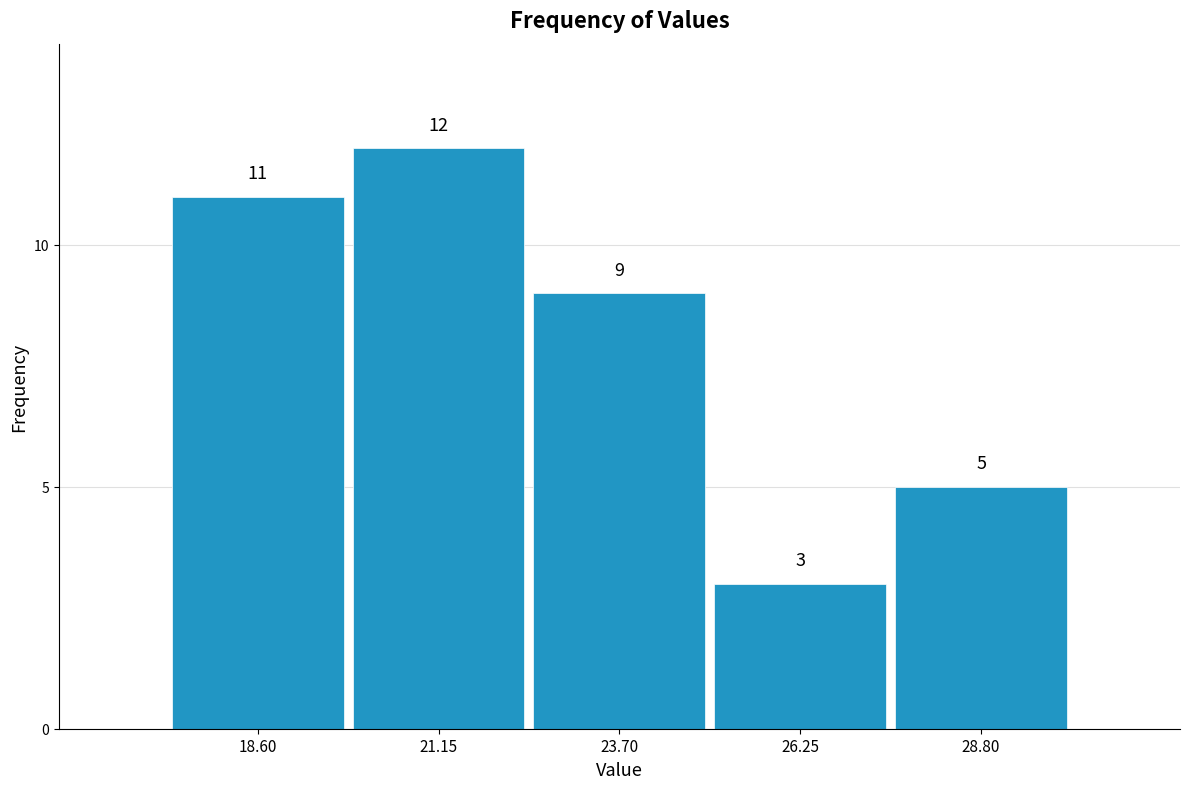

Over which range of the x-axis is the bar tallest?

20.0 to 22.5